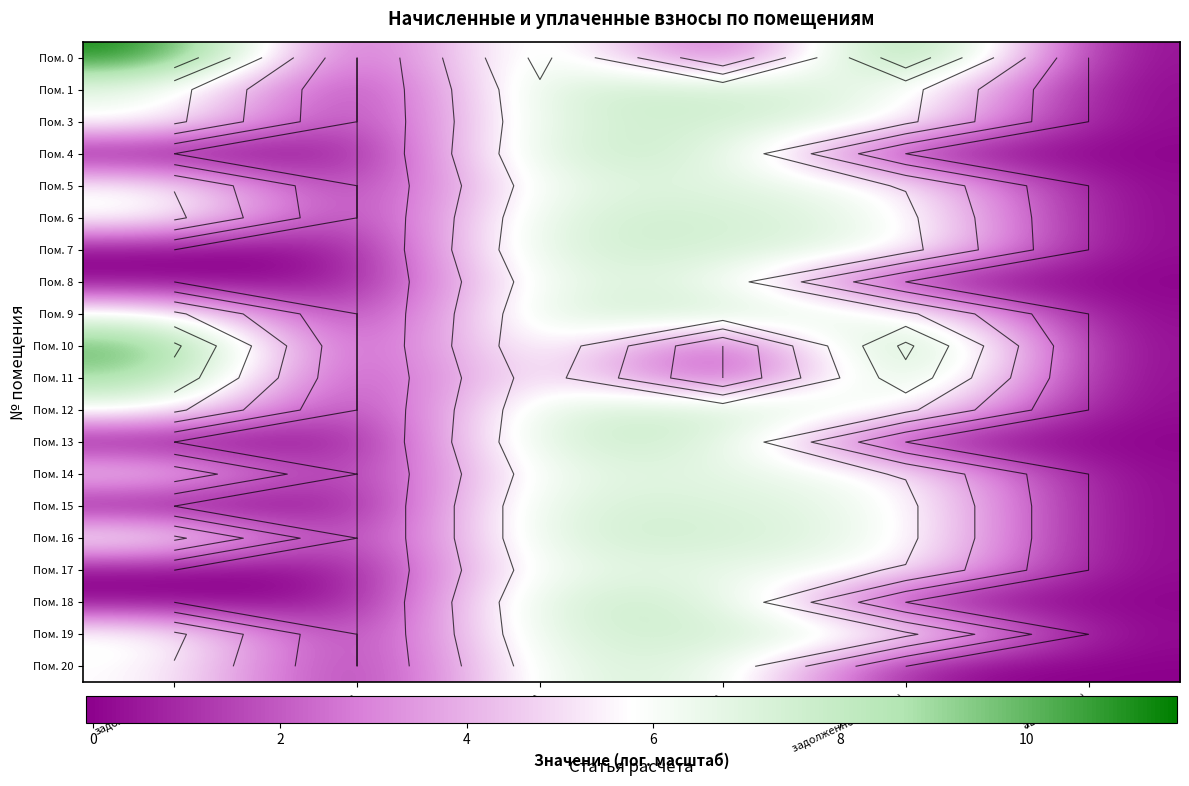

Is it true that Пом. 19 equals 0.0 at аванс (пени)?

True